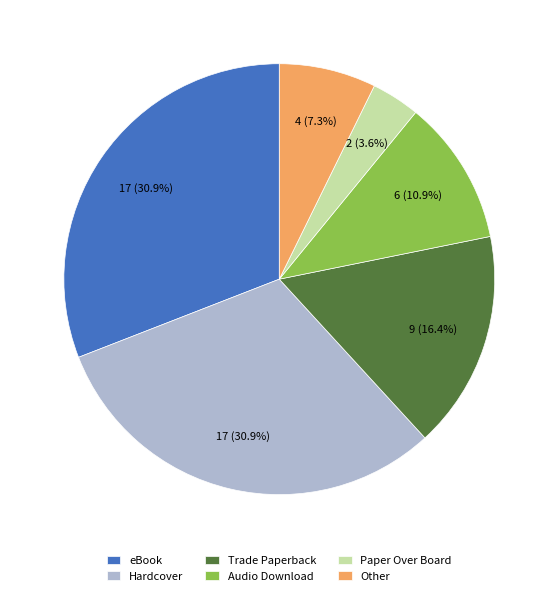

Approximately how many times larger is the value at Hardcover compared to Trade Paperback?

1.9